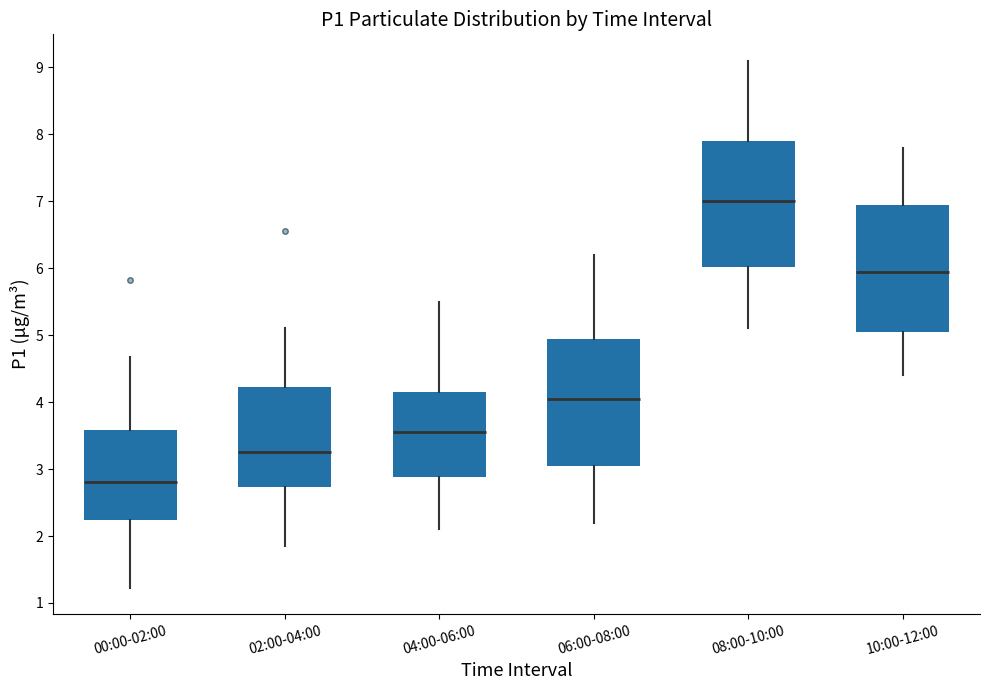

Where does the median line of the box for 08:00-10:00 sit on the y-axis? The values are not printed on the chart, so give them approximately, as read against the axis.

7.0